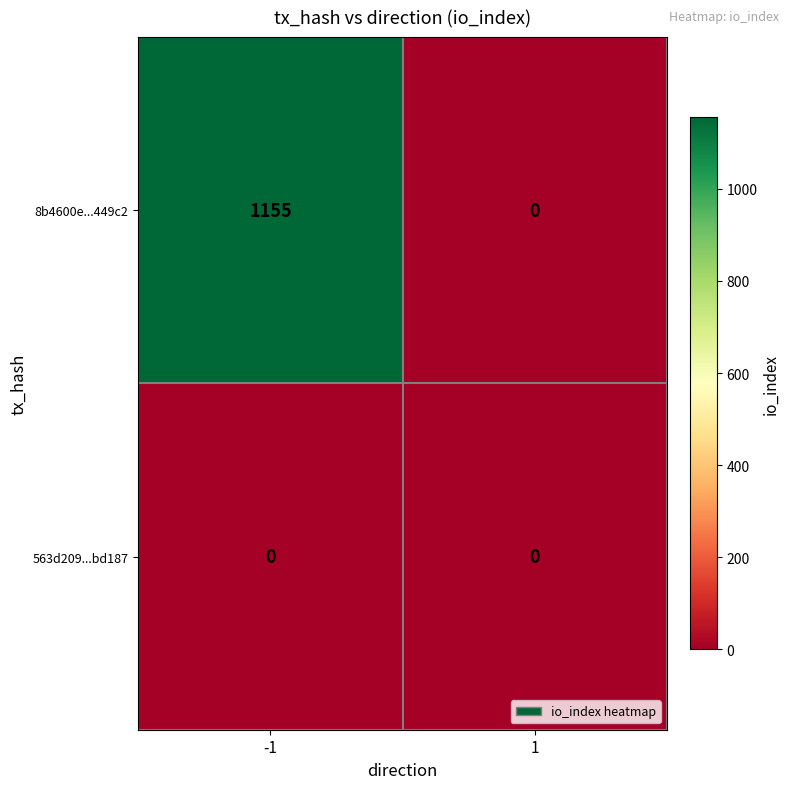

What is the sum of the 8b4600e...449c2 values at 1 and -1?

1155